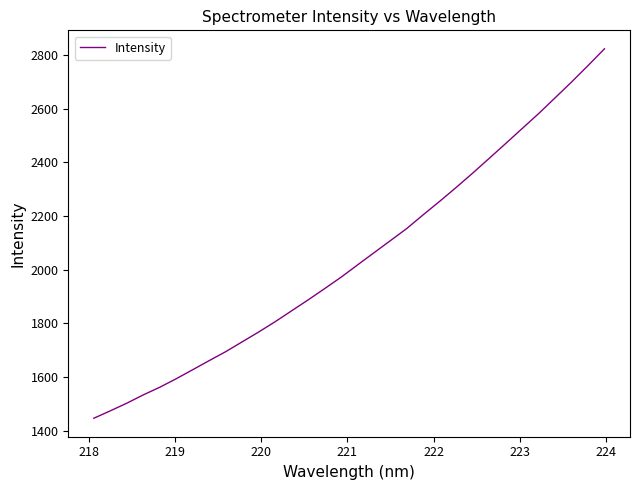

What is the maximum value shown in the chart?

2823.0